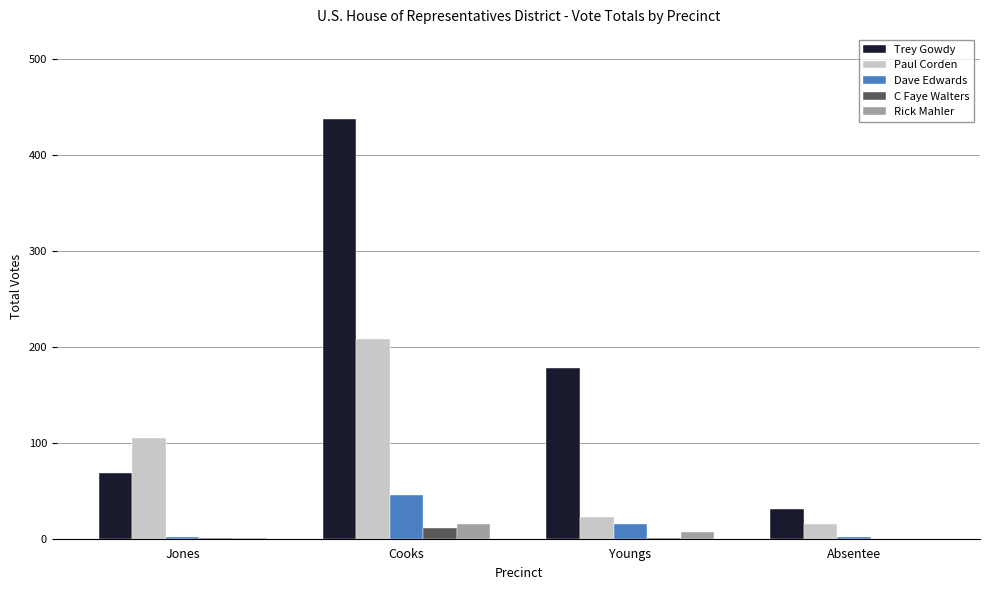

What is the sum of all Paul Corden values?

351